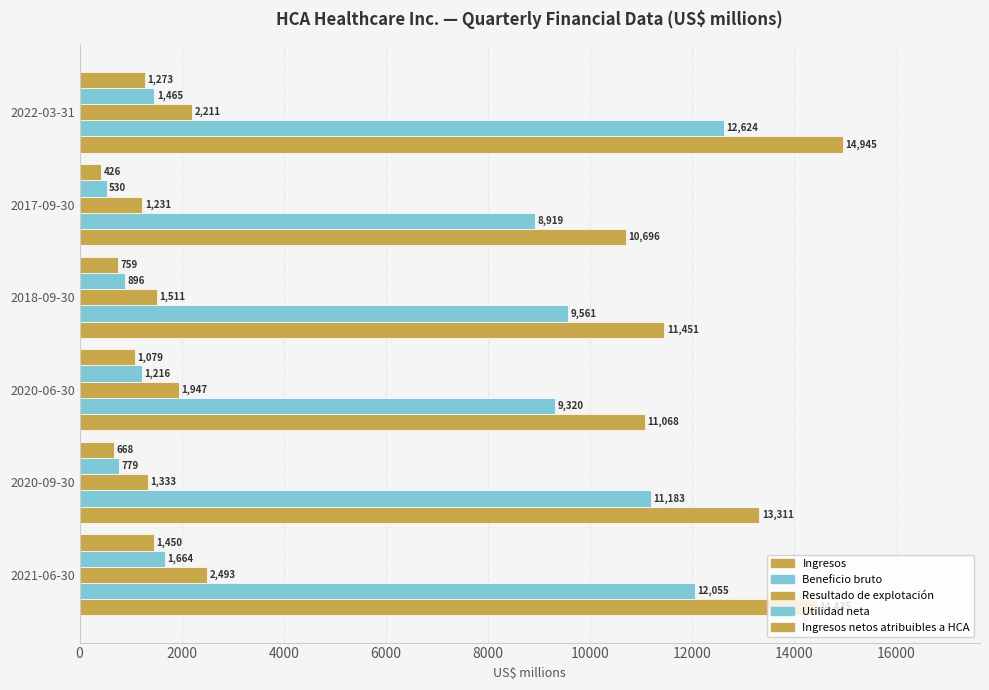

At how many categories does at least one series exceed 3841?

6